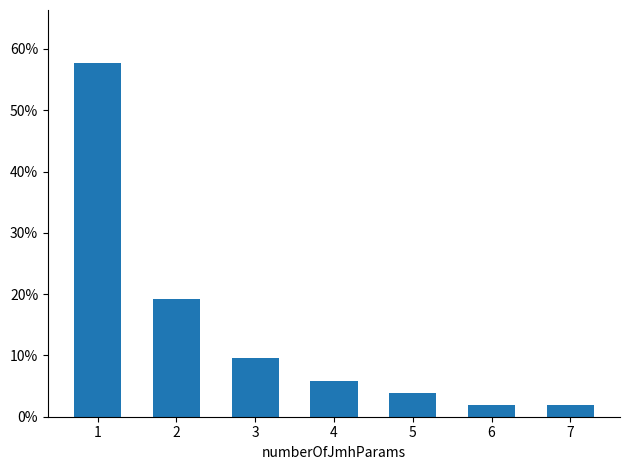

At which category does the chart reach its peak across all series?

1